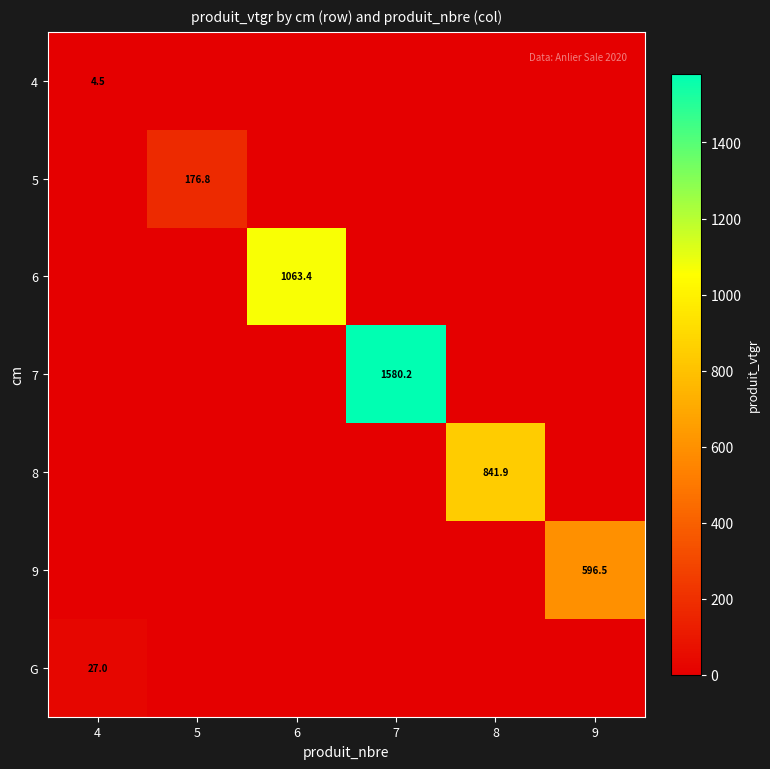

The 9 series shows 596.5 at 9. True or false?

True